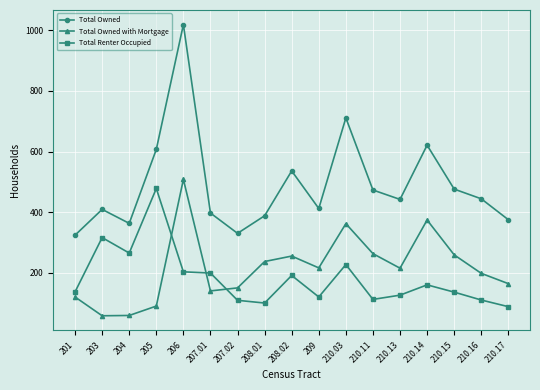

What is the sum of the Total Renter Occupied values at 207.02 and 210.17?

197